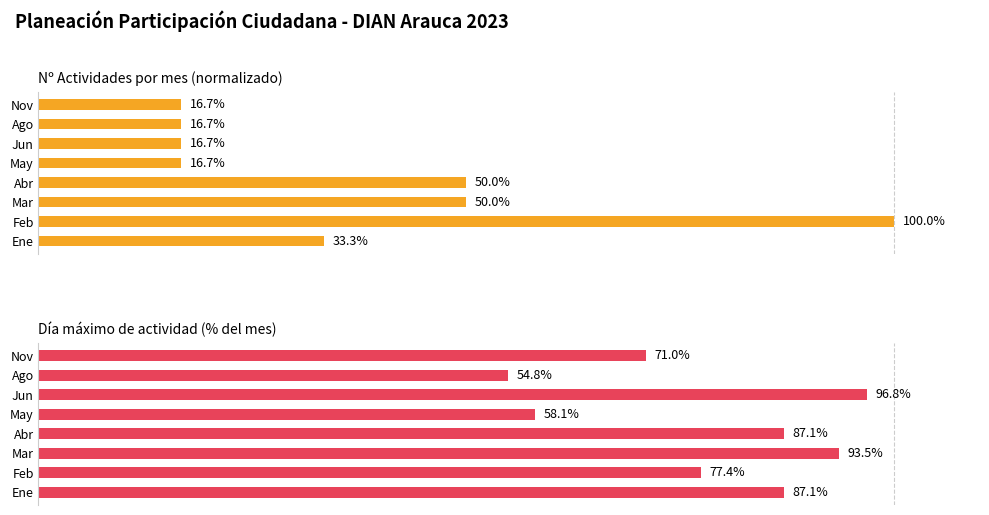

What is the highest value of the Nº Actividades por mes (normalizado) series?

100.0